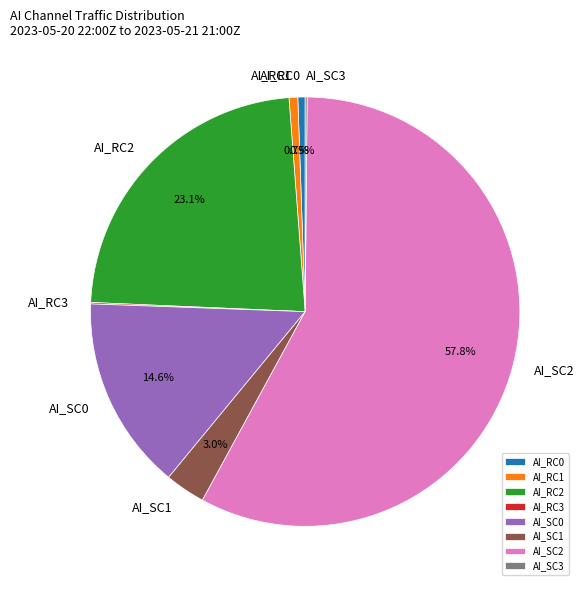

What is the ratio of the value at AI_RC2 to the value at AI_RC1?

35.2